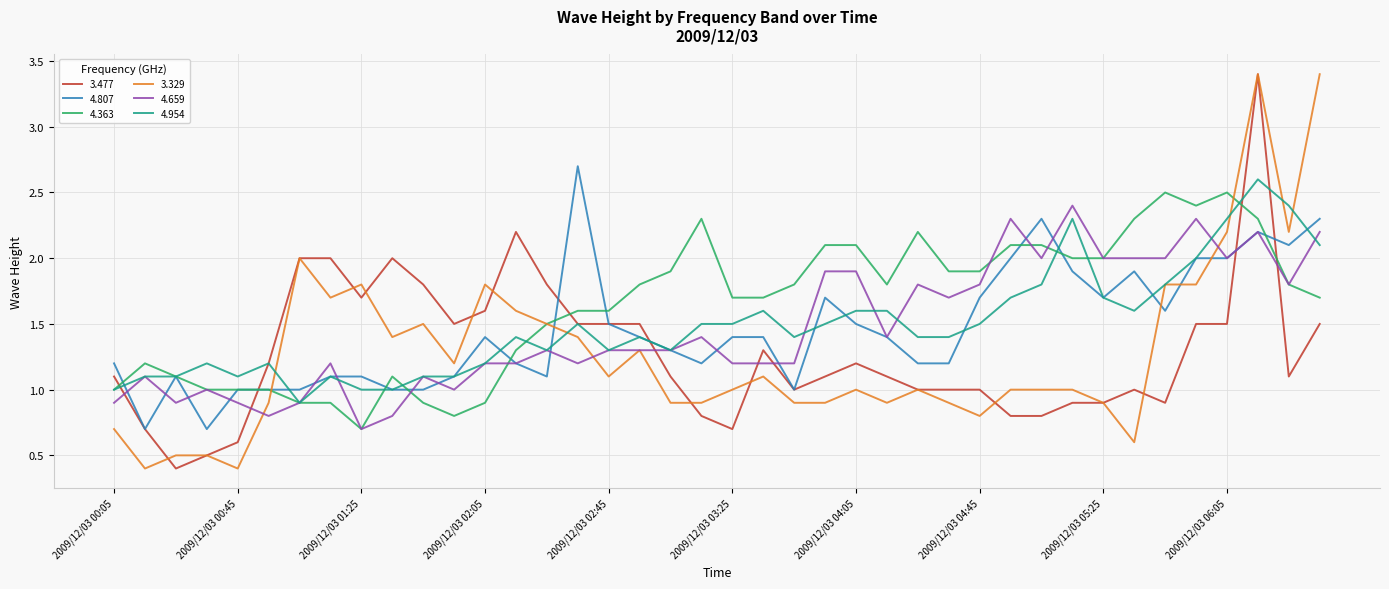

What is the average value of the 3.329 series?

1.3